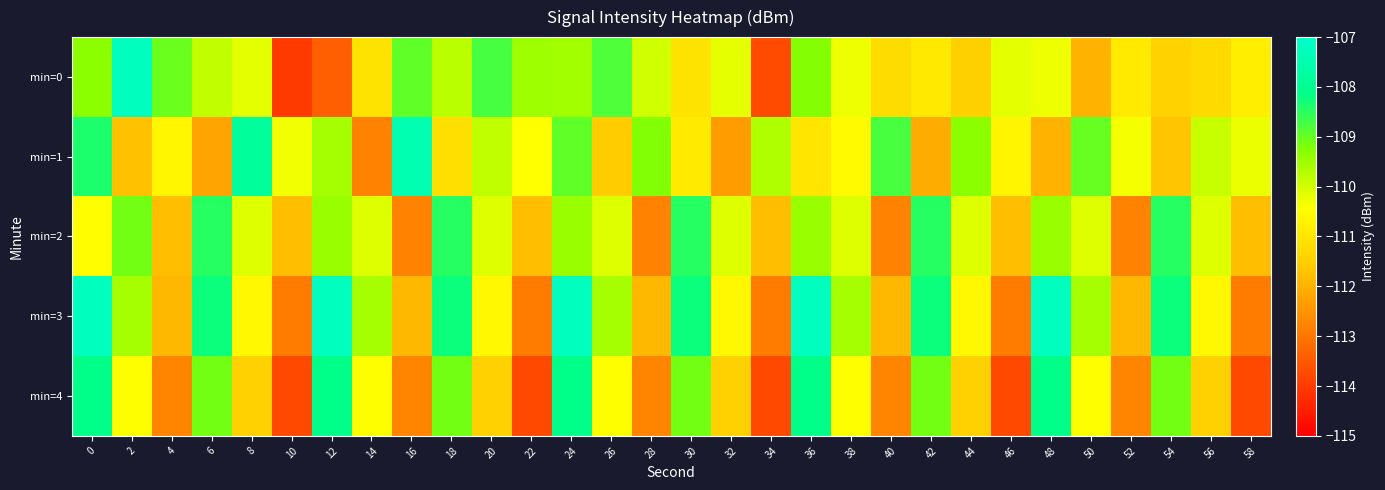

Reading right to left, extract all data points from this chart.

min=0: 58=-110.8	56=-111.2	54=-111.4	52=-110.9	50=-112.0	48=-110.3	46=-110.2	44=-111.5	42=-110.9	40=-111.2	38=-110.3	36=-109.3	34=-113.7	32=-110.2	30=-111.0	28=-110.0	26=-108.8	24=-109.5	22=-109.5	20=-108.7	18=-109.8	16=-109.0	14=-111.0	12=-113.4	10=-114.0	8=-110.2	6=-109.8	4=-109.0	2=-107.2	0=-109.3
min=1: 58=-110.2	56=-109.9	54=-111.7	52=-110.3	50=-109.0	48=-112.0	46=-110.7	44=-109.3	42=-112.1	40=-108.8	38=-110.5	36=-111.0	34=-109.7	32=-112.3	30=-110.9	28=-109.2	26=-111.6	24=-108.9	22=-110.4	20=-109.8	18=-111.1	16=-107.5	14=-112.8	12=-109.6	10=-110.3	8=-107.8	6=-112.2	4=-110.6	2=-111.7	0=-108.4
min=2: 58=-111.8	56=-110.1	54=-108.5	52=-112.8	50=-110.1	48=-109.5	46=-111.8	44=-110.1	42=-108.5	40=-112.8	38=-110.1	36=-109.5	34=-111.8	32=-110.1	30=-108.5	28=-112.8	26=-110.1	24=-109.5	22=-111.8	20=-110.1	18=-108.5	16=-112.8	14=-110.1	12=-109.5	10=-111.8	8=-110.1	6=-108.5	4=-111.8	2=-109.1	0=-110.5
min=3: 58=-112.9	56=-110.6	54=-108.2	52=-111.9	50=-109.6	48=-107.2	46=-112.9	44=-110.6	42=-108.2	40=-111.9	38=-109.6	36=-107.2	34=-112.9	32=-110.6	30=-108.2	28=-111.9	26=-109.6	24=-107.2	22=-112.9	20=-110.6	18=-108.2	16=-111.9	14=-109.6	12=-107.2	10=-112.9	8=-110.6	6=-108.2	4=-111.9	2=-109.6	0=-107.2
min=4: 58=-113.8	56=-111.4	54=-109.1	52=-112.8	50=-110.4	48=-108.1	46=-113.8	44=-111.4	42=-109.1	40=-112.8	38=-110.4	36=-108.1	34=-113.8	32=-111.4	30=-109.1	28=-112.8	26=-110.4	24=-108.1	22=-113.8	20=-111.4	18=-109.1	16=-112.8	14=-110.4	12=-108.1	10=-113.8	8=-111.4	6=-109.1	4=-112.8	2=-110.4	0=-108.1